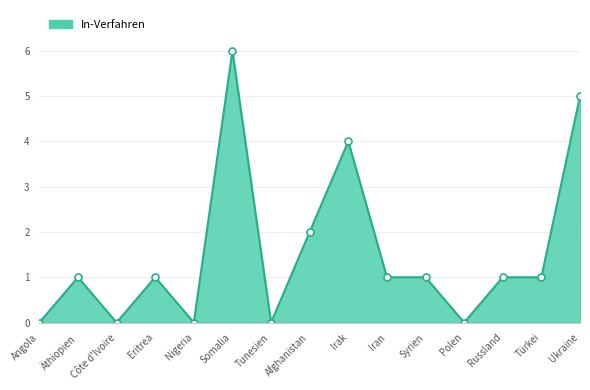

How many series are shown in this chart?

1